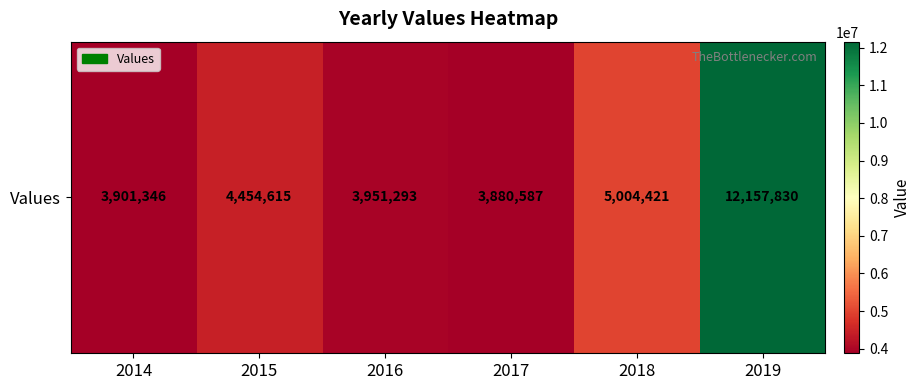

What is the ratio of the value at 2019 to the value at 2017?

3.1